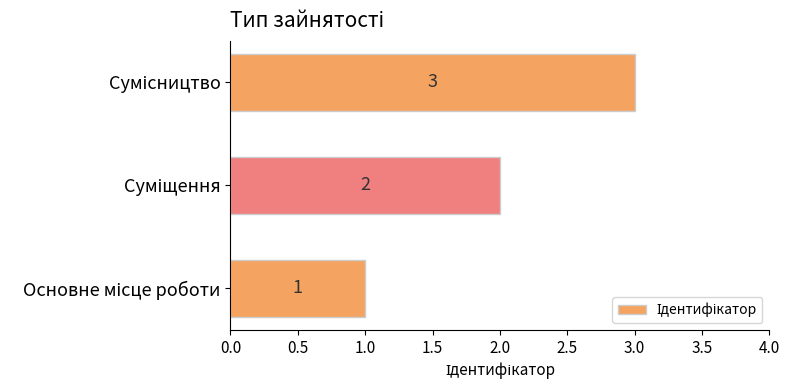

Count the values in the range 1 to 3.

3